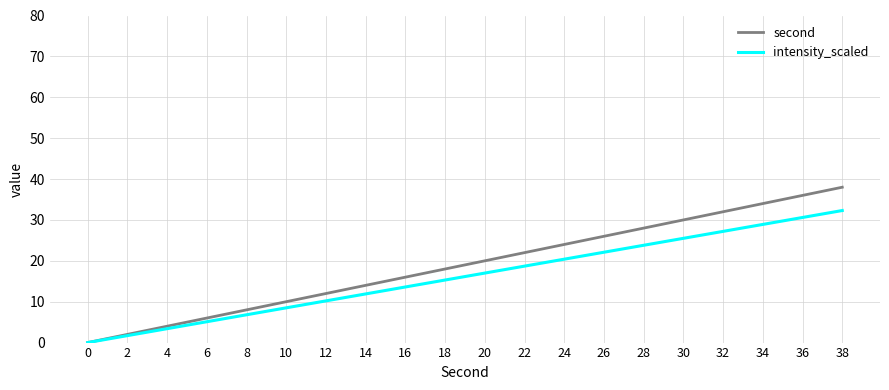

List the series in order of their peak value, highest first.

second, intensity_scaled